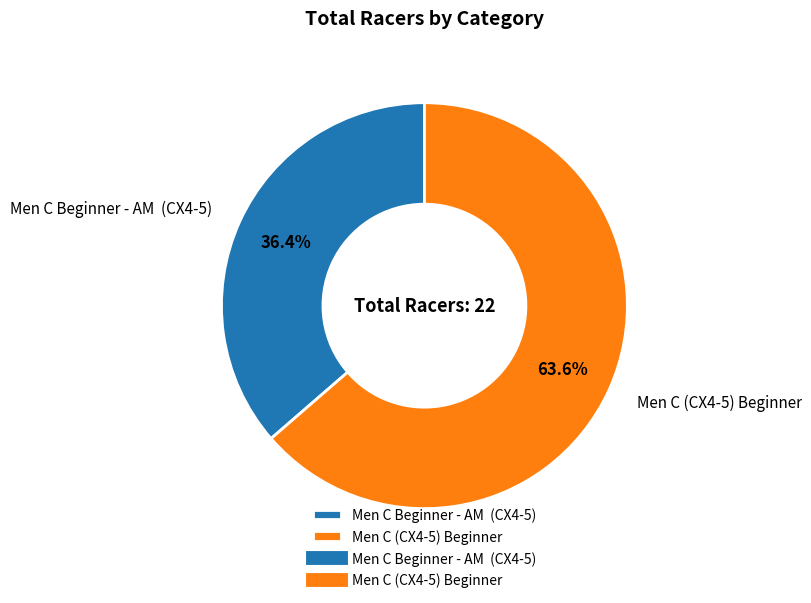

How much of the chart is everything except Men C Beginner - AM (CX4-5)?

63.6%